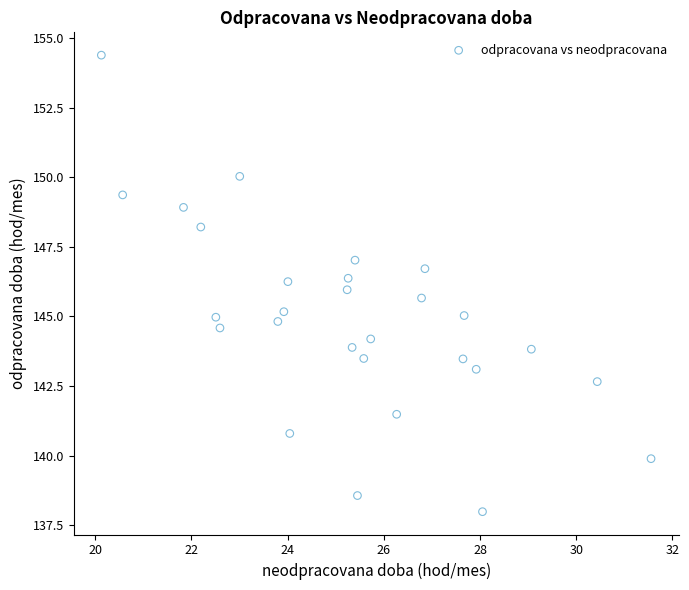

What is the range of X values (max minus min)?

11.4